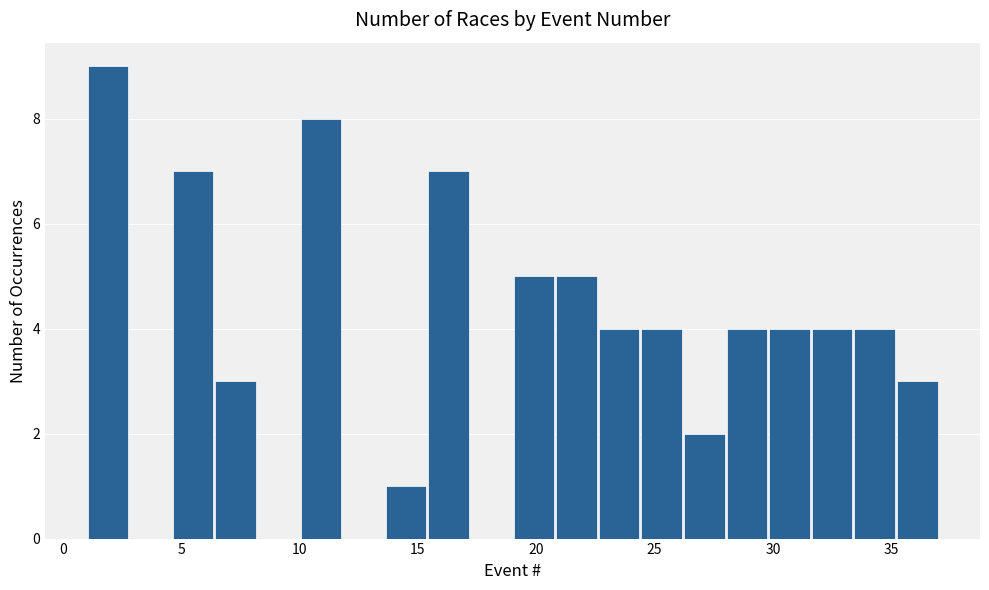

Read against the x-axis, roughly where is the centre of the tallest bar?

2.0